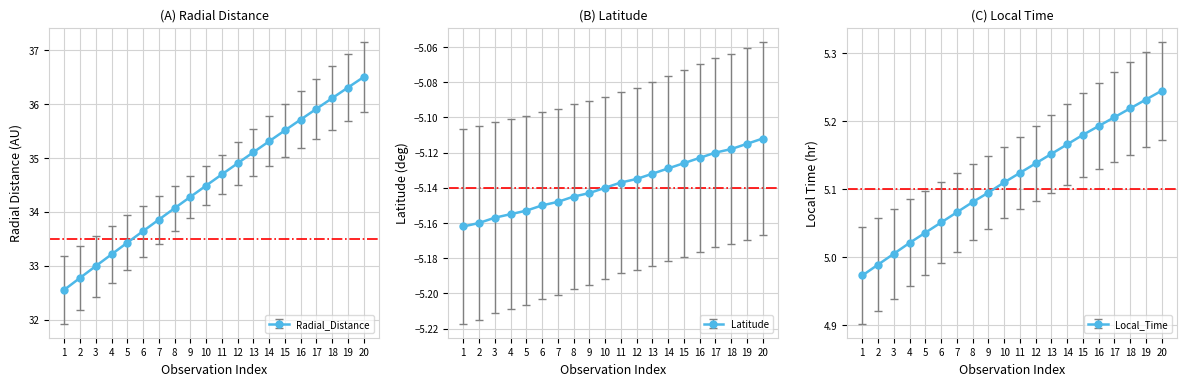

List the series in order of their peak value, lowest first.

Latitude, Local_Time, Radial_Distance